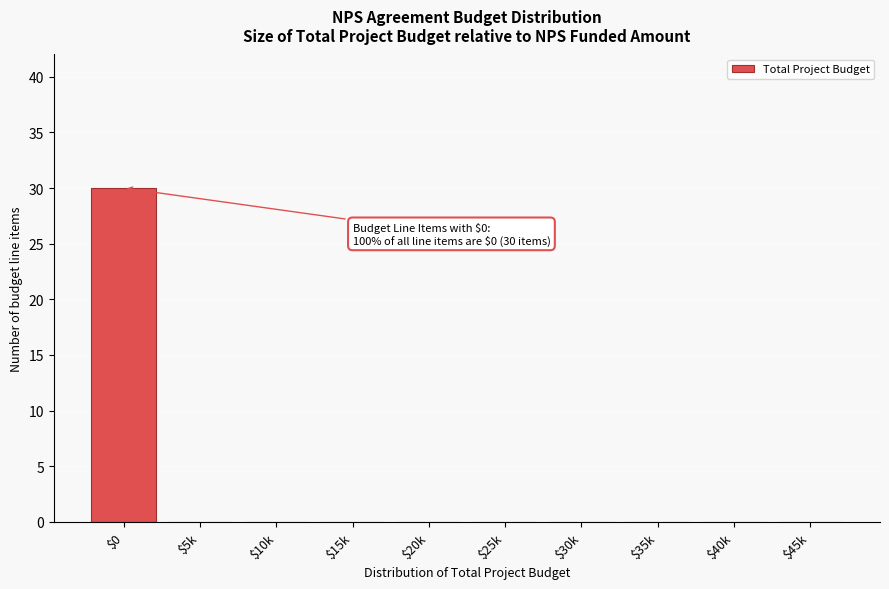

What is the greatest value displayed?

30